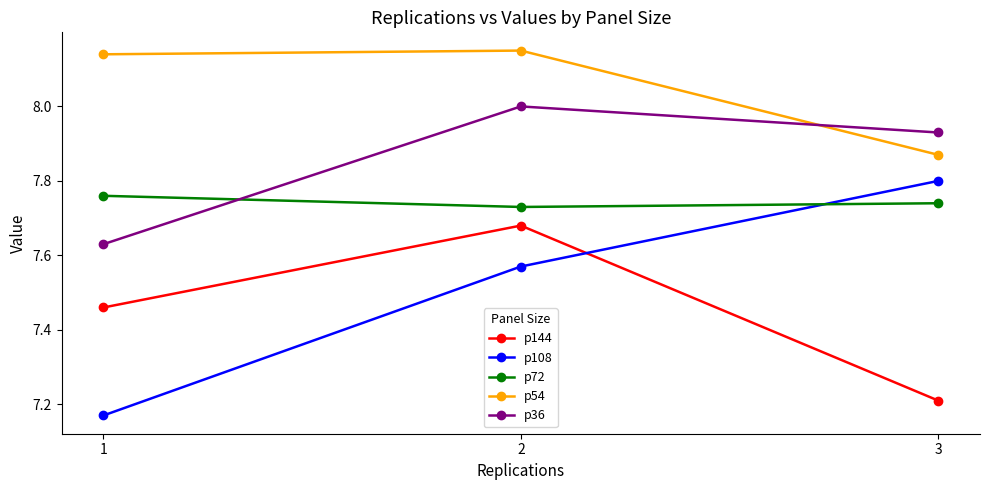

What is the difference between the highest and lowest values at 2?

0.6